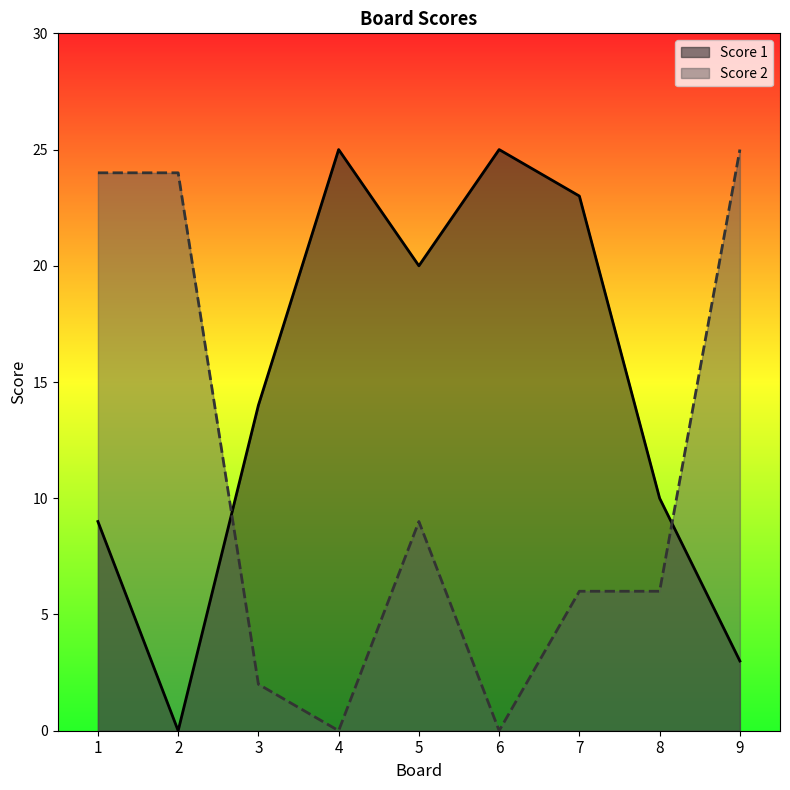

Count the number of data series in this chart.

2